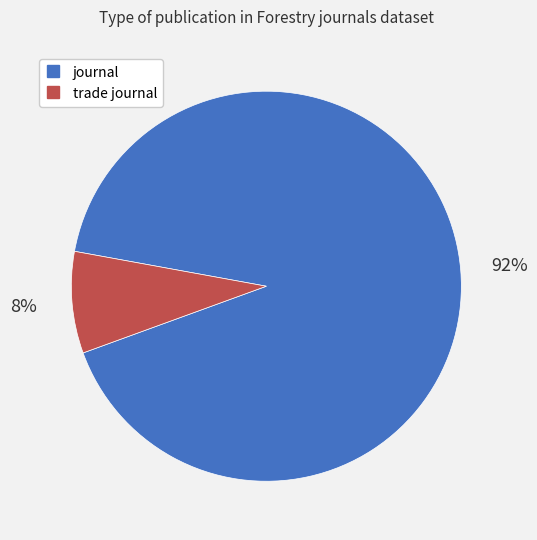

To the nearest percent, what is the average slice percentage?

50%